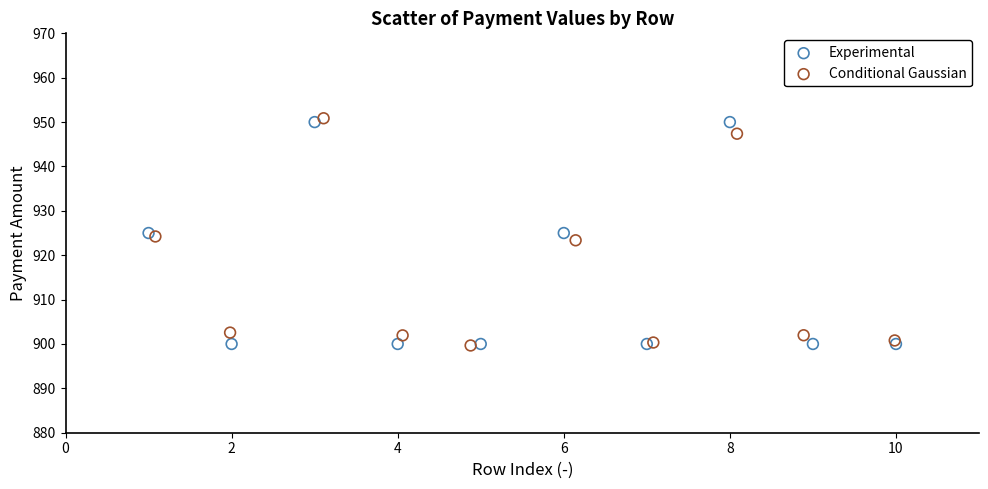

What are all the series names shown in the legend?

Experimental, Conditional Gaussian